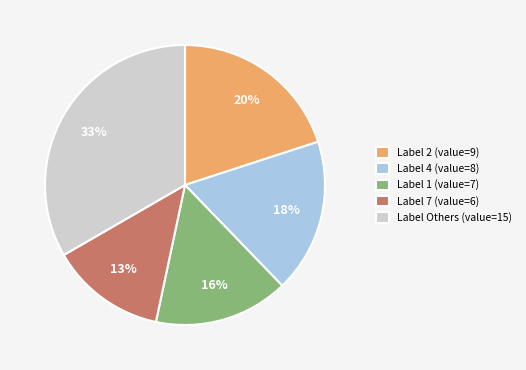

To the nearest percent, what percentage of the pie is Label 7 (value=6)?

13%